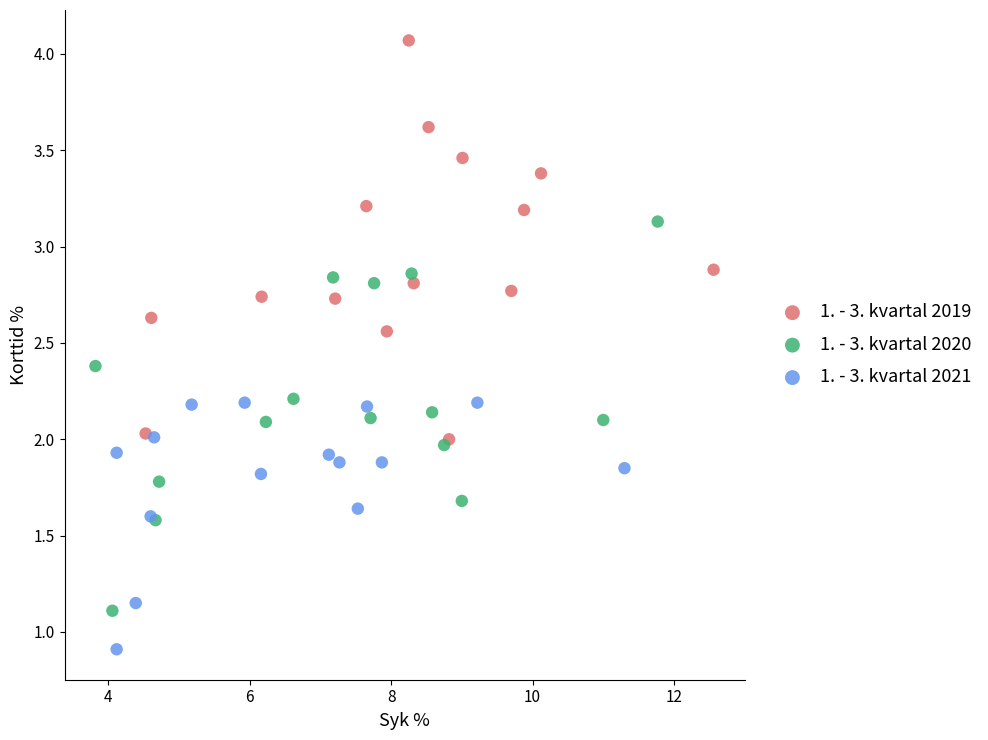

Which series reaches the maximum Y coordinate?

1. - 3. kvartal 2019